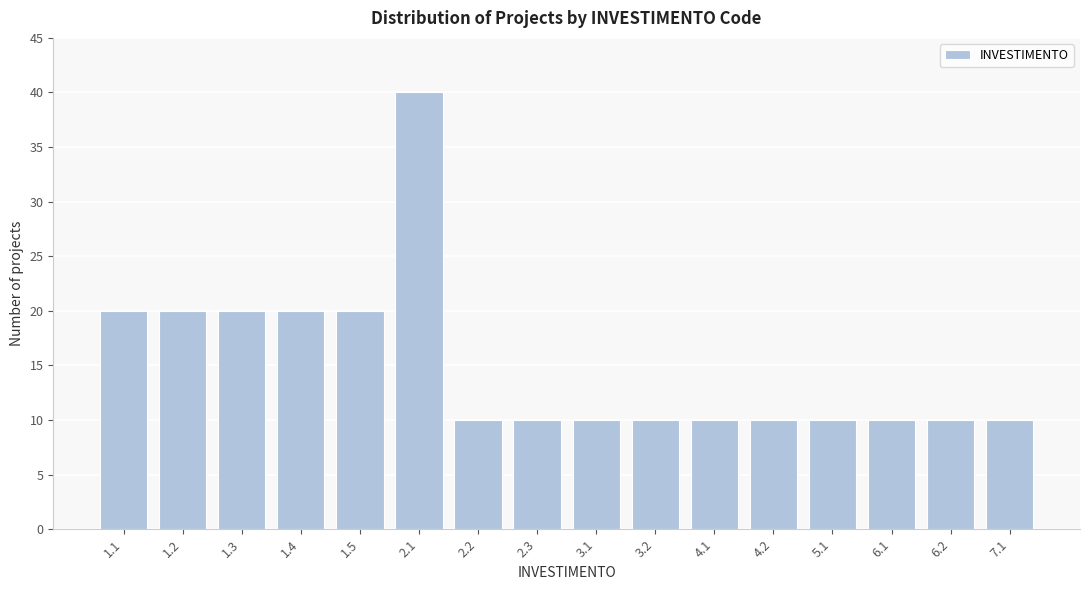

Reading left to right, transcribe all the data shown in this chart.

1.1=20	1.2=20	1.3=20	1.4=20	1.5=20	2.1=40	2.2=10	2.3=10	3.1=10	3.2=10	4.1=10	4.2=10	5.1=10	6.1=10	6.2=10	7.1=10